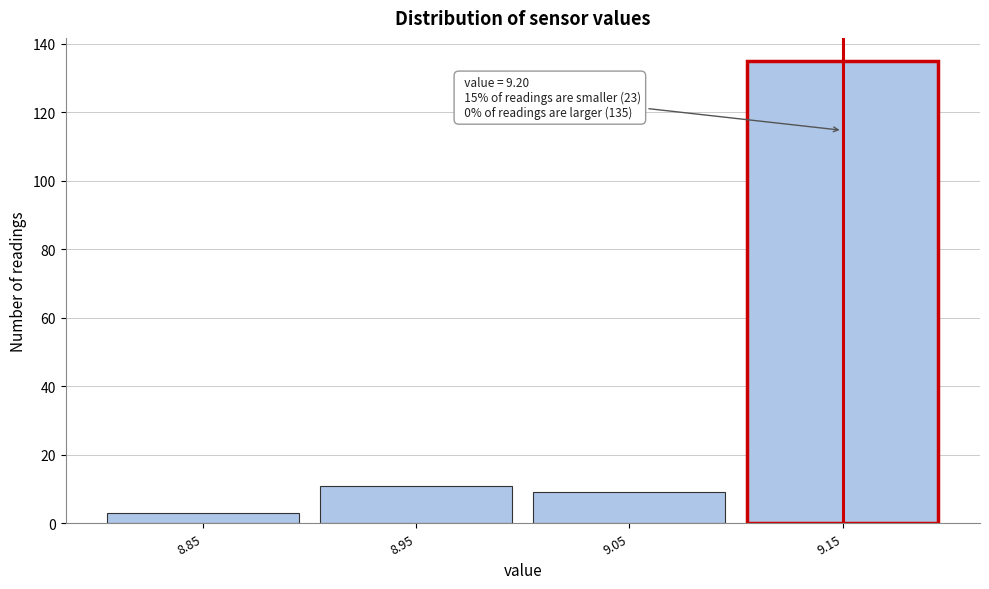

Reading left to right, list all the values displayed in this chart.

8.85=3	8.95=11	9.05=9	9.15=135